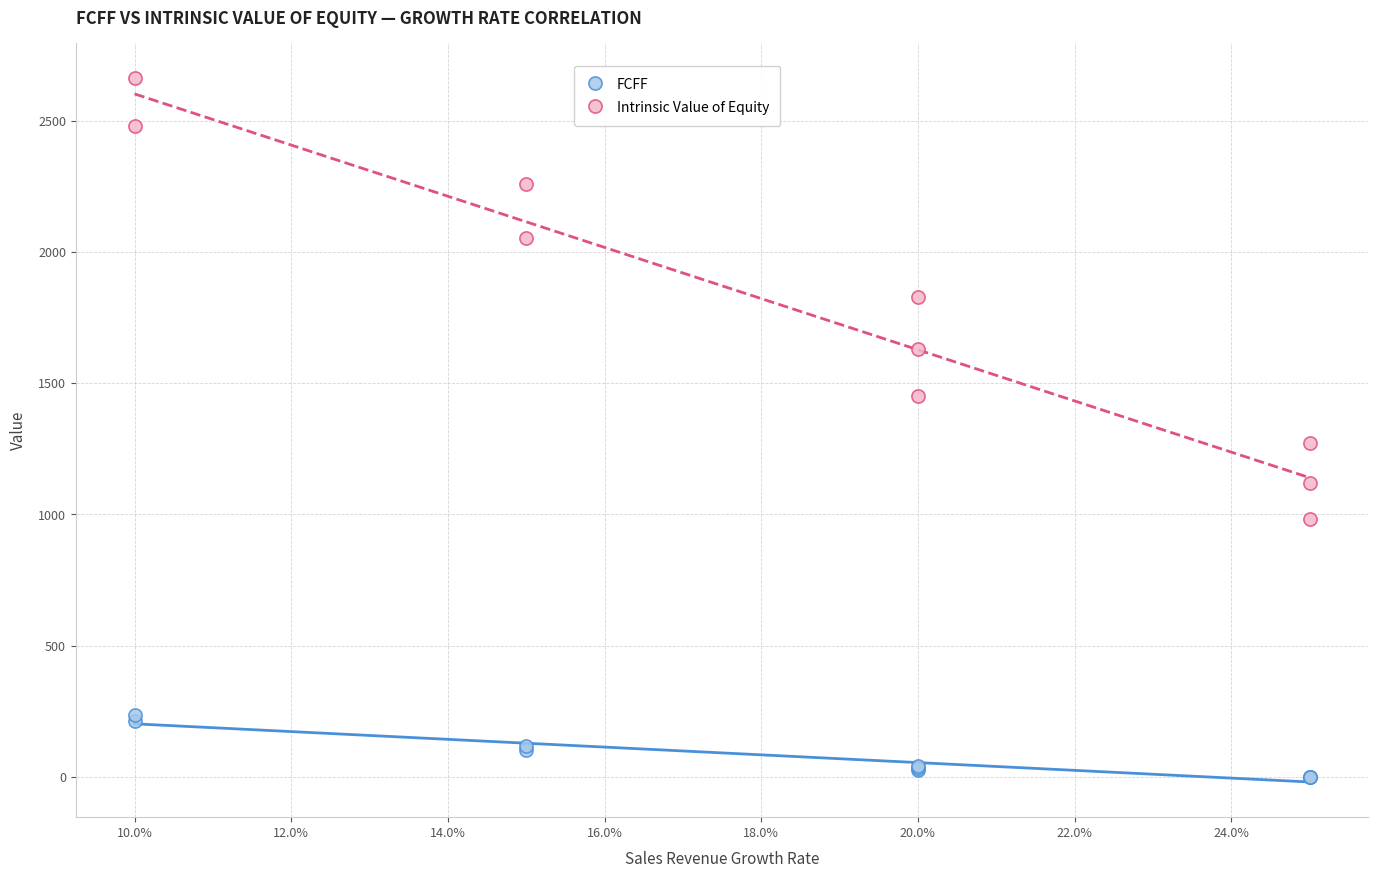

Across all series, what Y value is closest to 1329?

1273.6